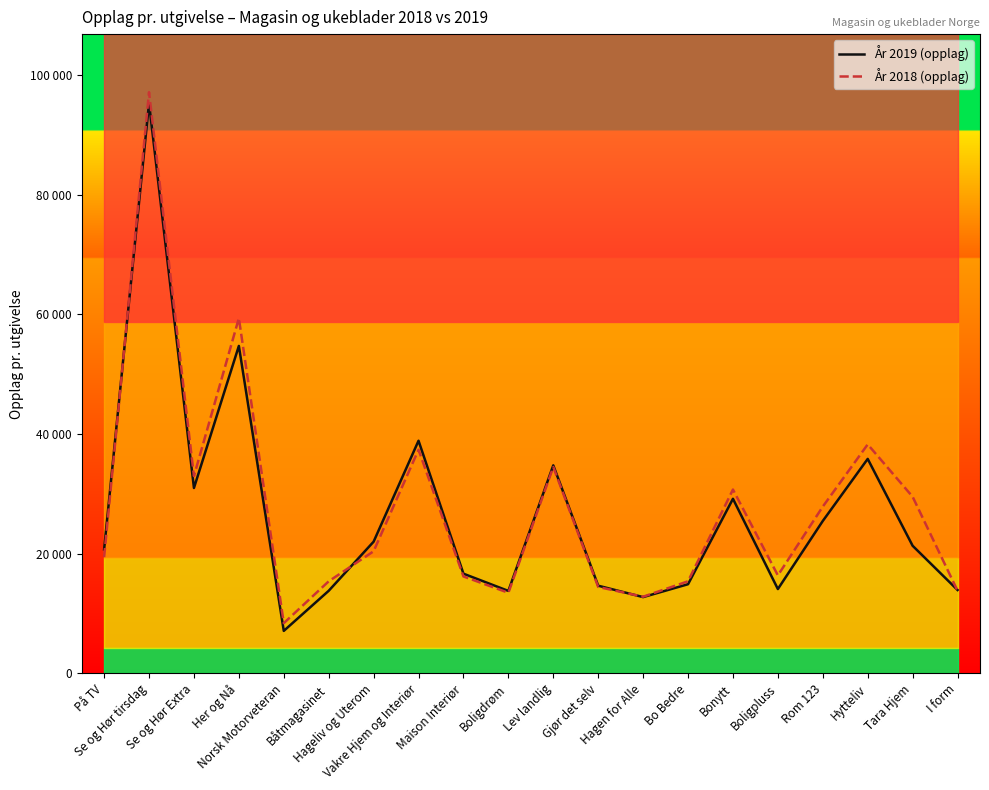

At which label does År 2018 (opplag) first exceed 20406?

Se og Hør tirsdag